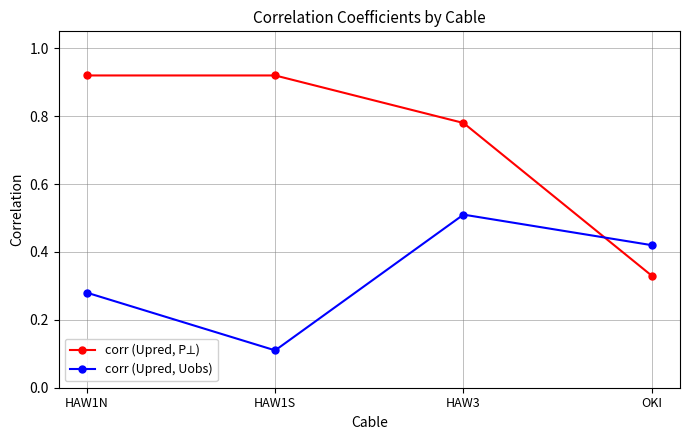

Rank the categories by corr (Upred, Uobs) value from highest to lowest.

HAW3, OKI, HAW1N, HAW1S